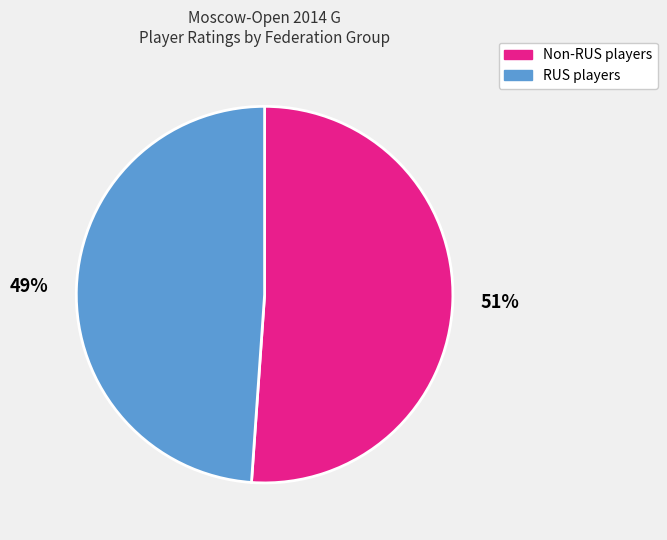

To the nearest percent, what portion does RUS players represent?

49%